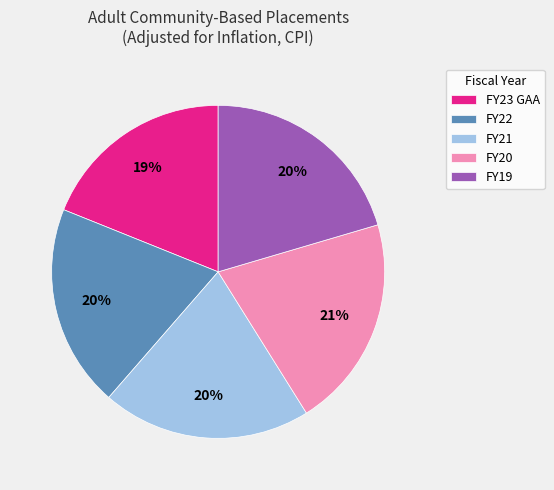

Does FY19 represent more than half of the total?

No